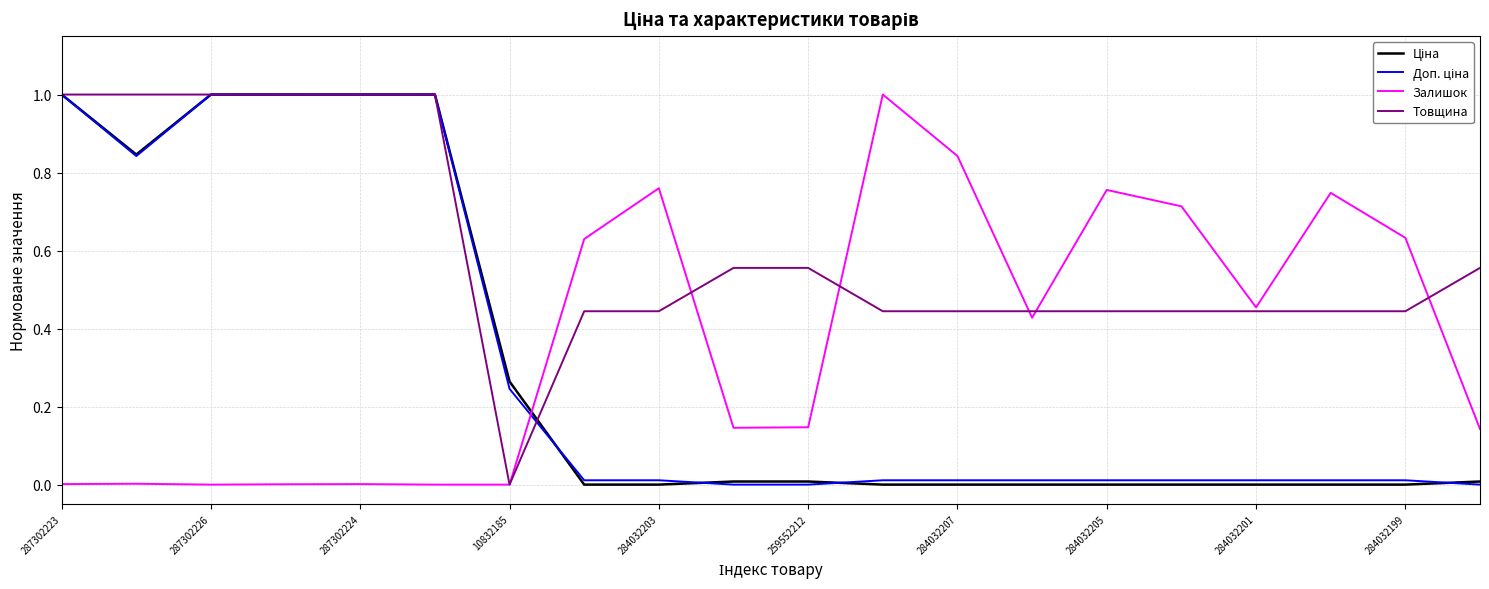

Which series has the largest total across all categories?

Товщина